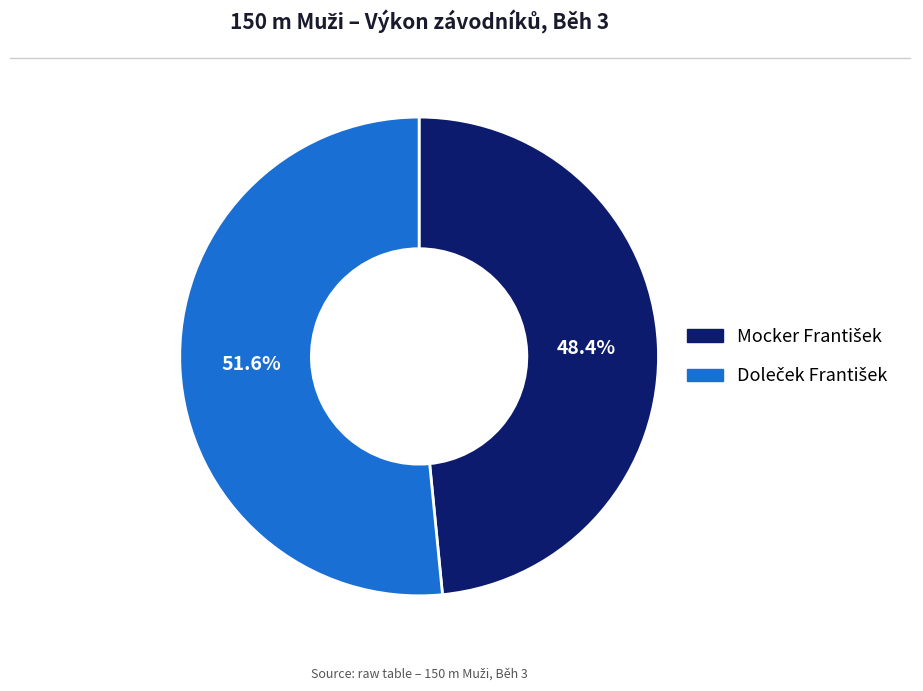

Is there a majority slice in this chart?

Yes